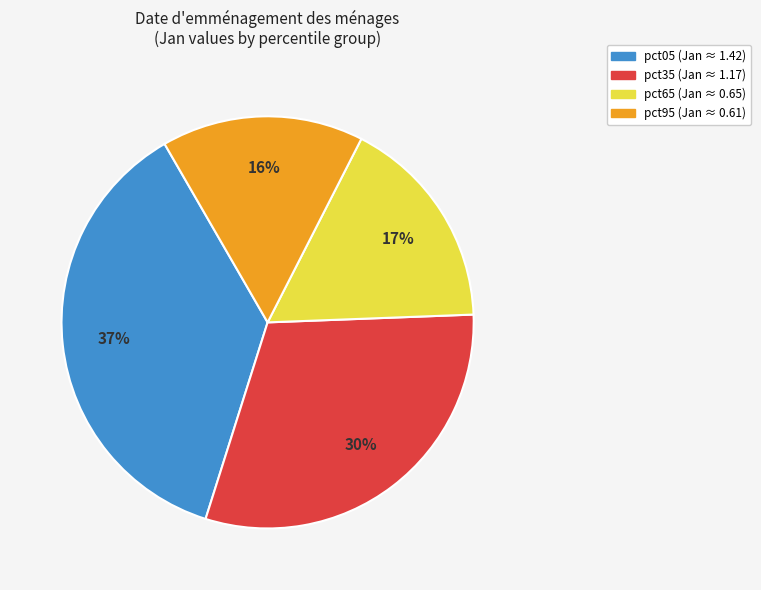

To the nearest percent, what is the average slice percentage?

25%